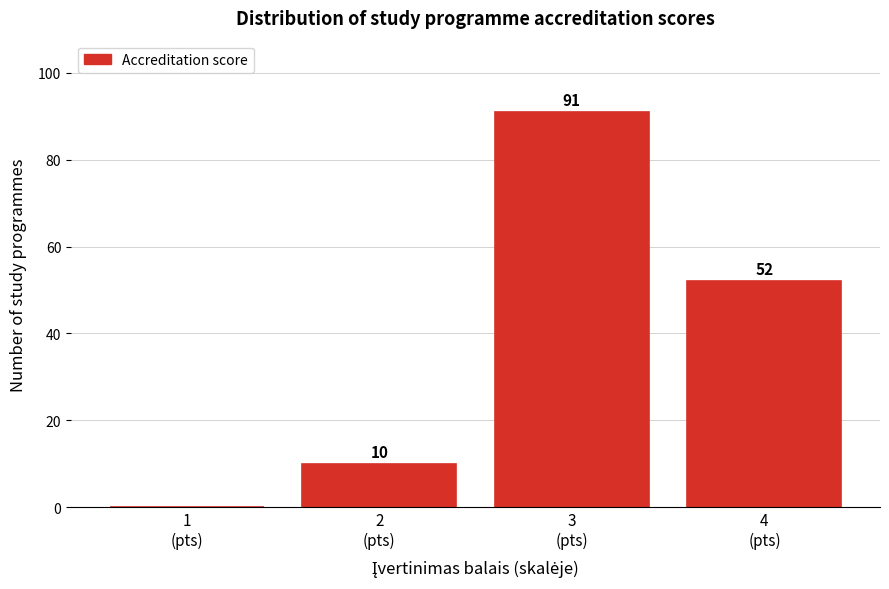

Which range on the x-axis has the tallest bar?

2.5 to 3.5